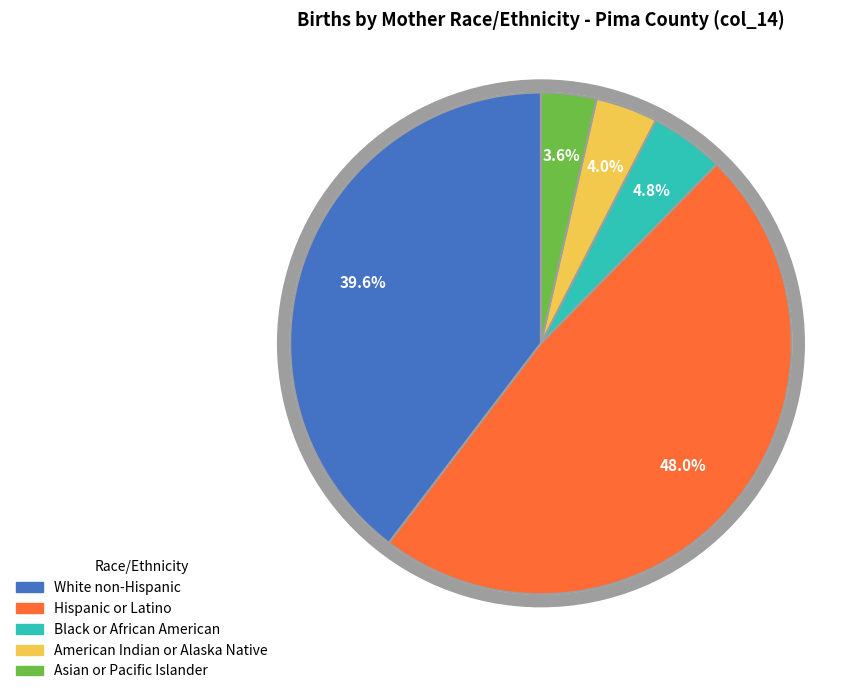

How many slices are in this pie chart?

5